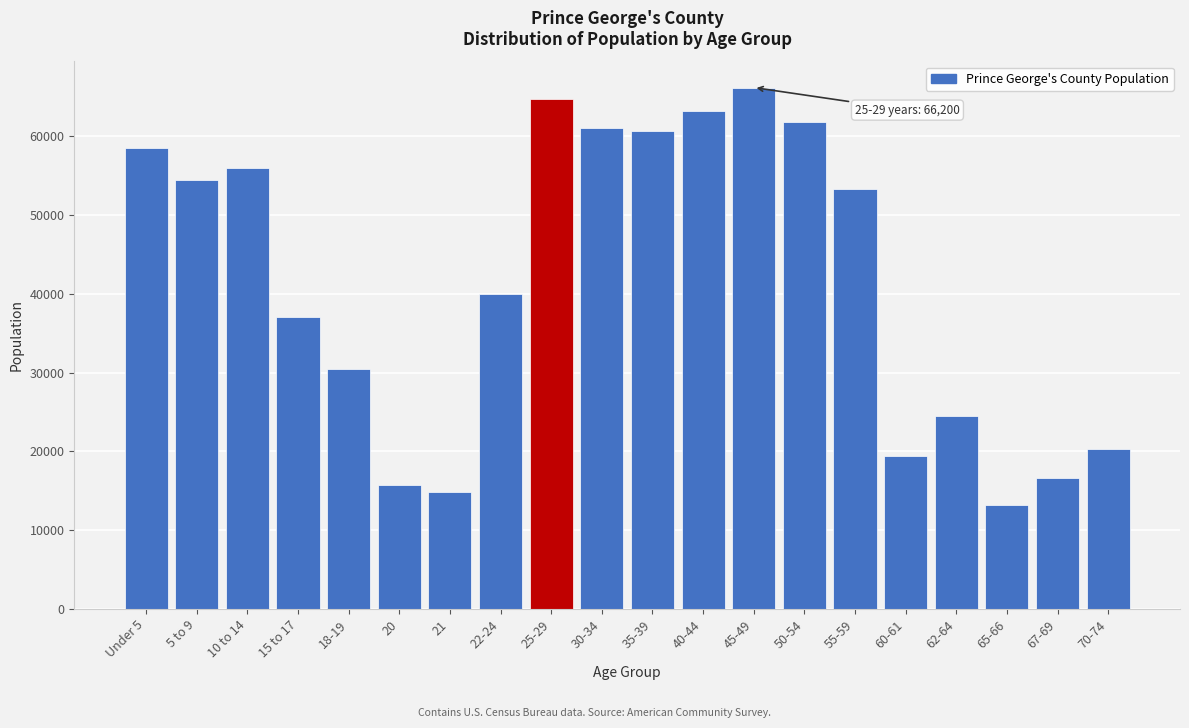

Reading left to right, what are all the values shown in this chart?

58564	54482	55923	37030	30409	15742	14904	39998	64682	61058	60695	63237	66200	61853	53261	19386	24483	13191	16570	20339